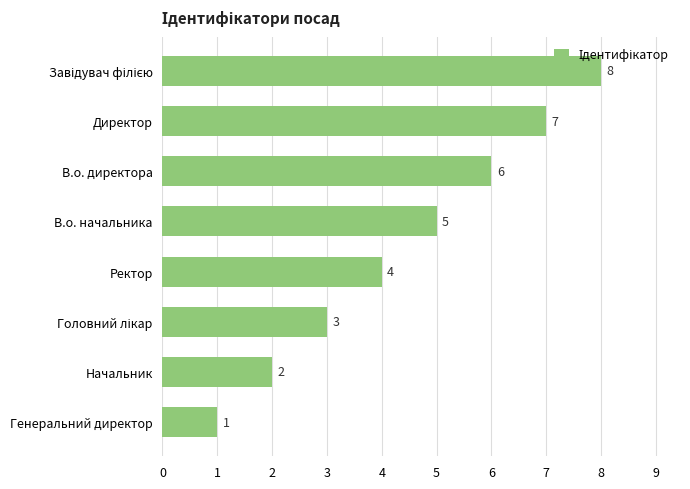

Count the values in the range 3 to 7.

5